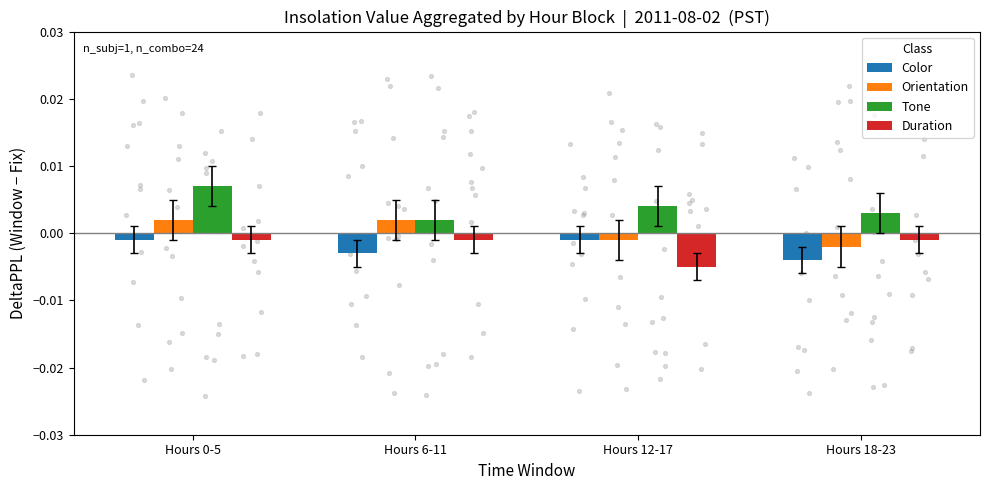

At which category is the sum across all series the highest?

Hours 0-5